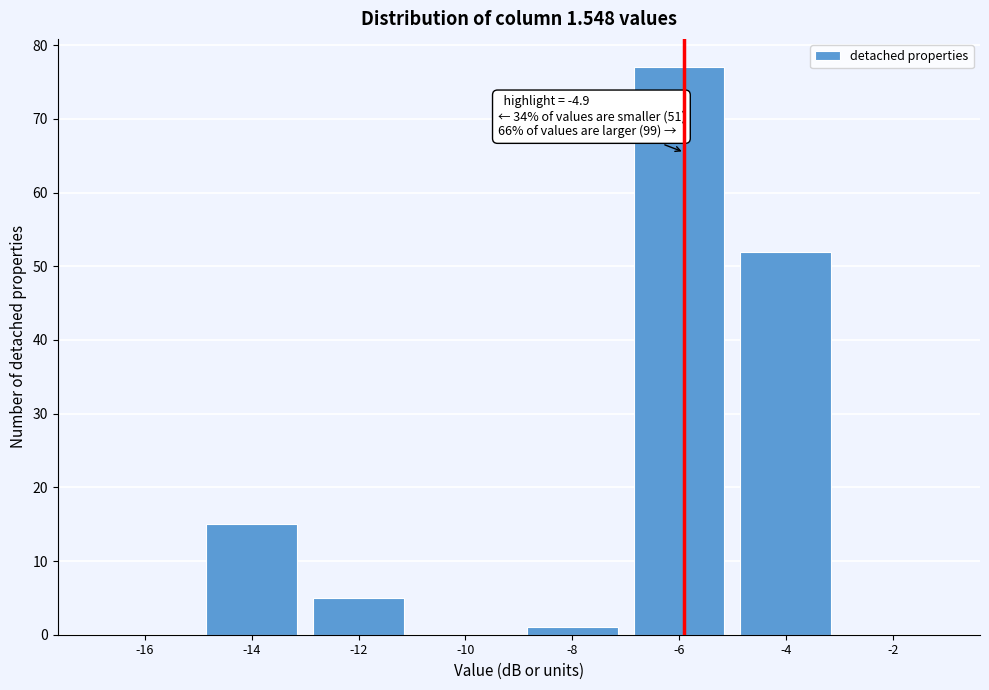

Reading left to right, extract all data points from this chart.

-16=0	-14=15	-12=5	-10=0	-8=1	-6=77	-4=52	-2=0